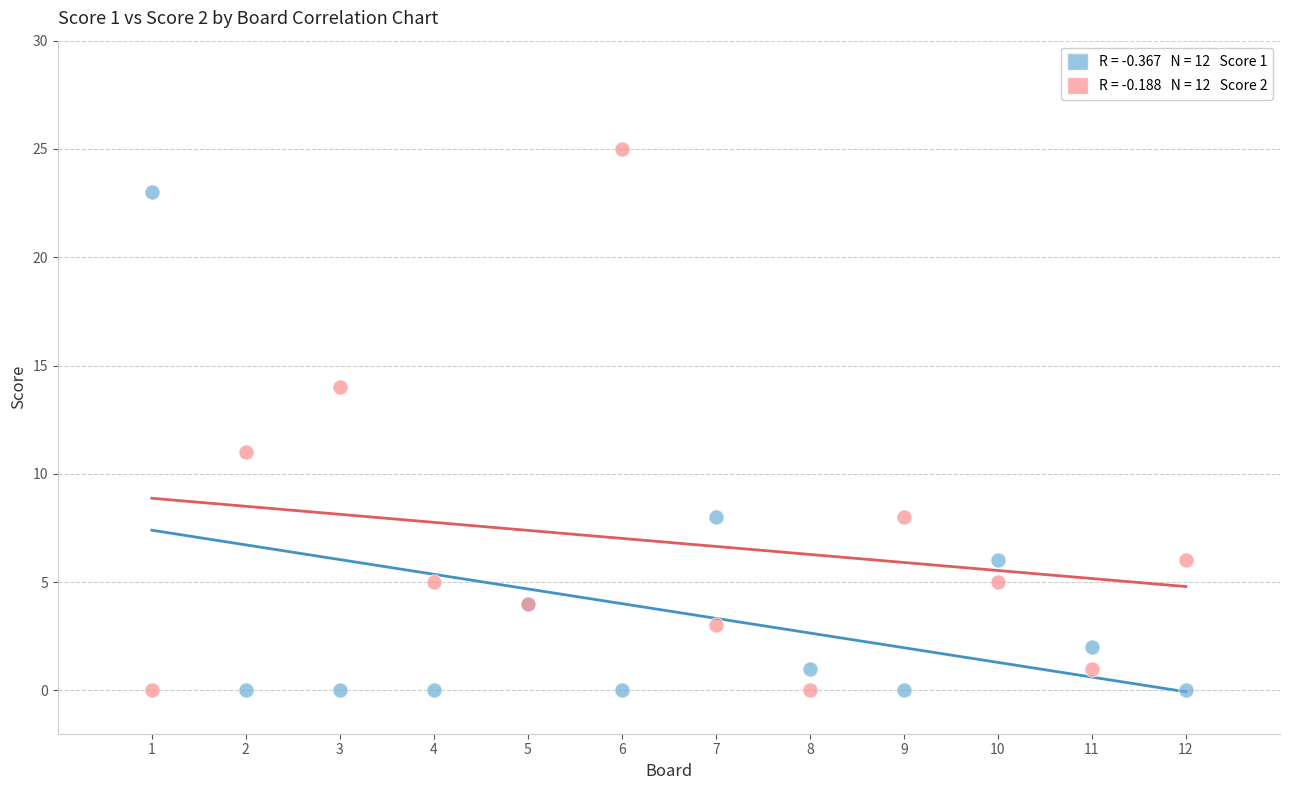

Across all series, what Y value is closest to 12?

11